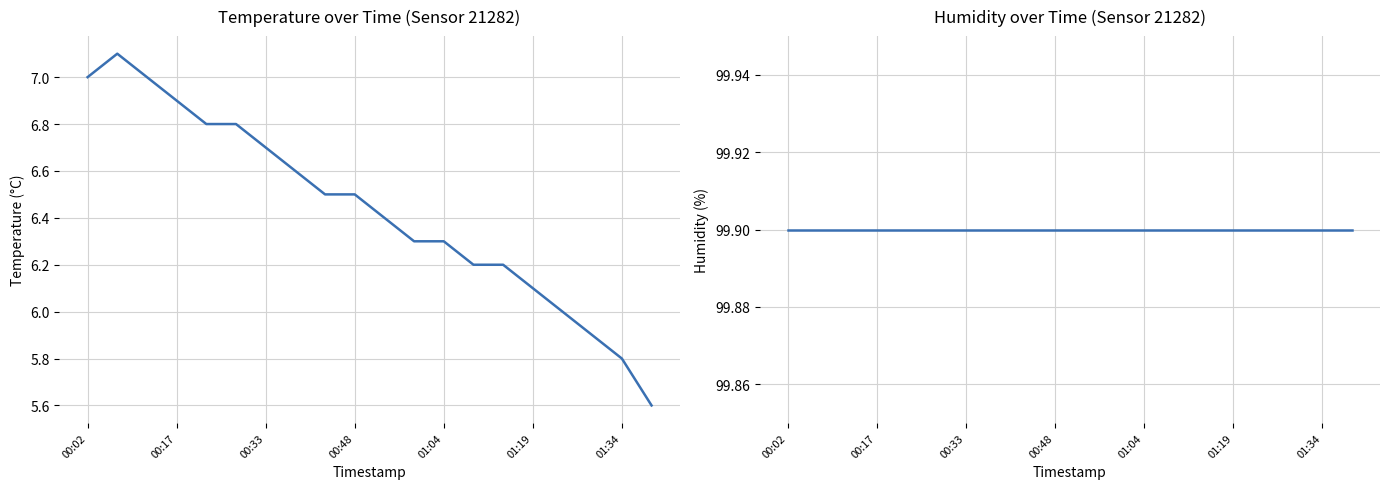

What is the difference between the maximum and second lowest values in the temperature series?

1.3